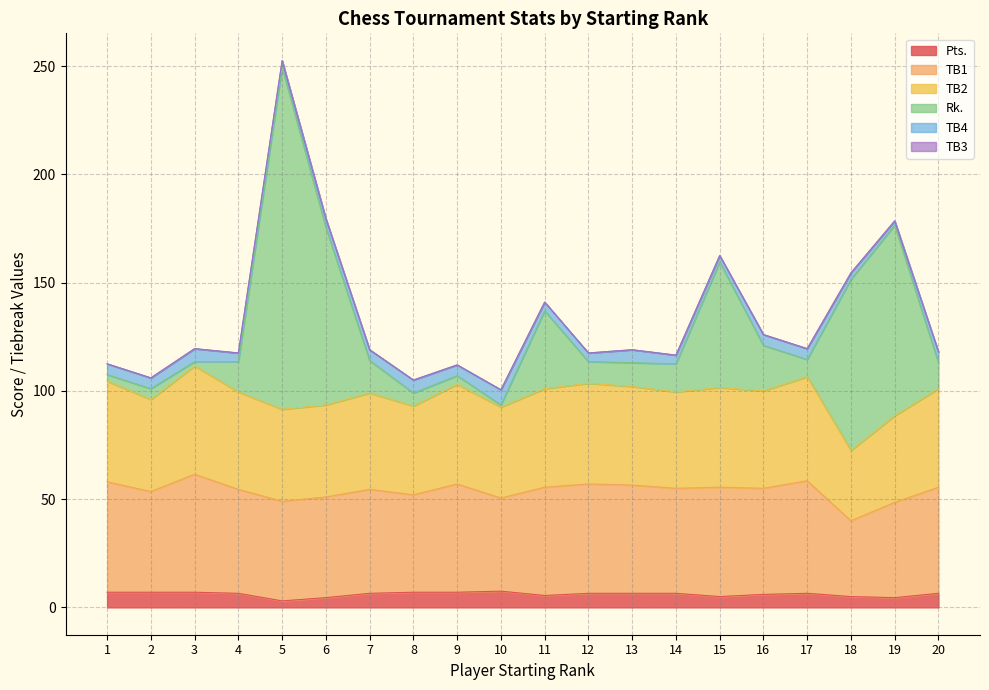

At which category is the sum across all series the highest?

5